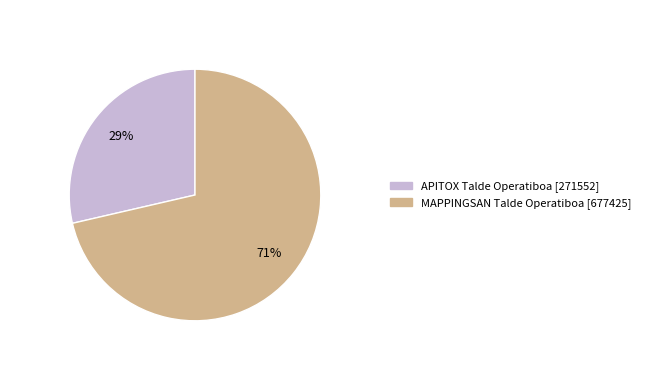

True or false: MAPPINGSAN Talde Operatiboa accounts for 71% of the total.

True